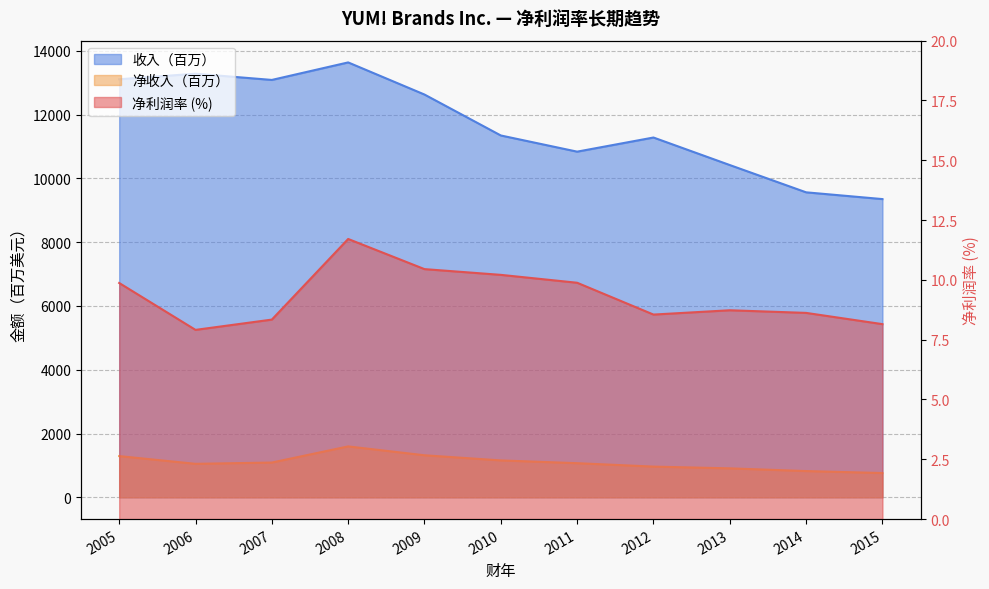

True or false: 收入（百万） has more than 0 points higher than both neighbors.

True